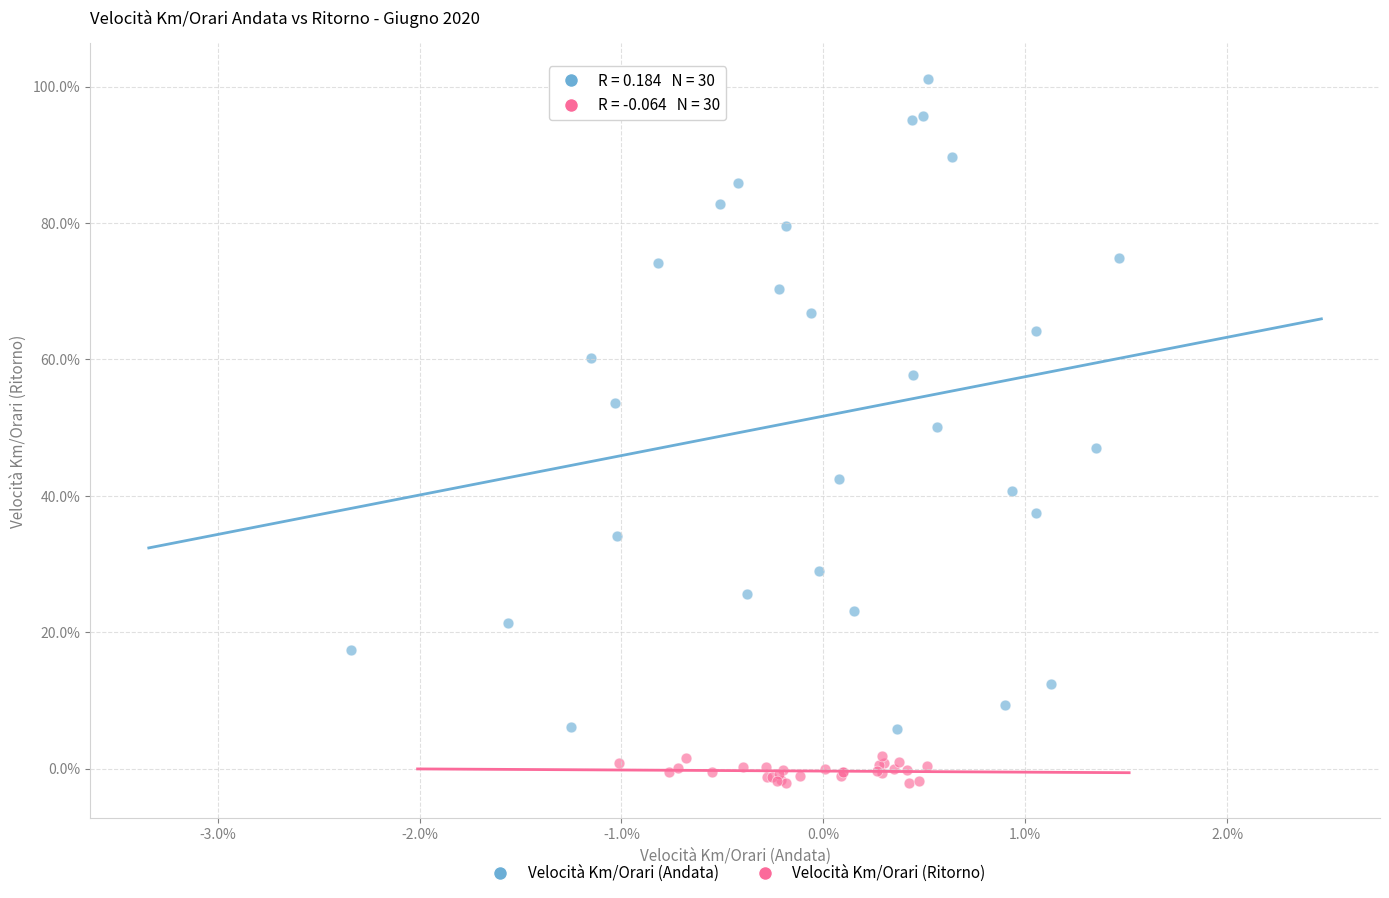

What are all the series names shown in the legend?

Velocità Km/Orari (Andata), Velocità Km/Orari (Ritorno)